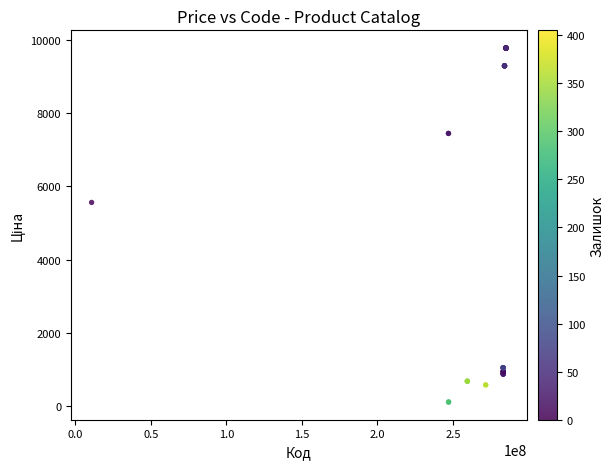

What Y value in the scatter plot is closest to 4943?

5560.3